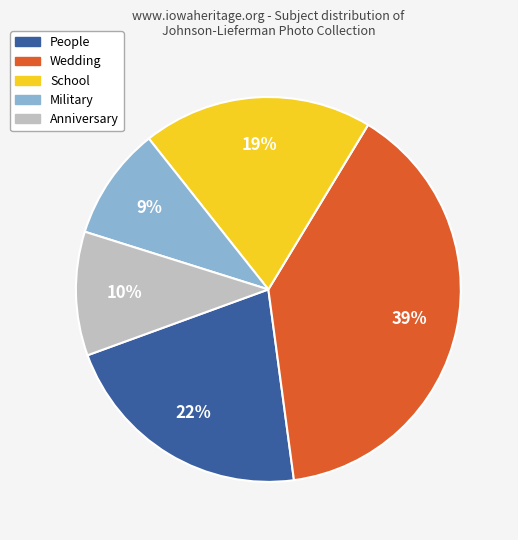

How many slices are in this pie chart?

5